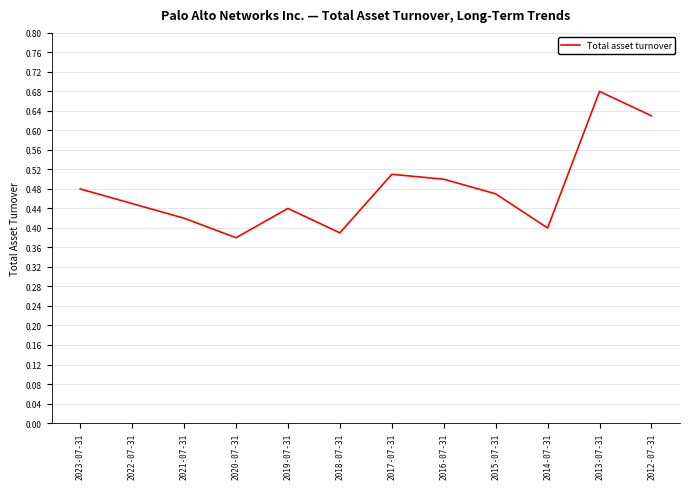

Rank the categories by value from highest to lowest.

2013-07-31, 2012-07-31, 2017-07-31, 2016-07-31, 2023-07-31, 2015-07-31, 2022-07-31, 2019-07-31, 2021-07-31, 2014-07-31, 2018-07-31, 2020-07-31